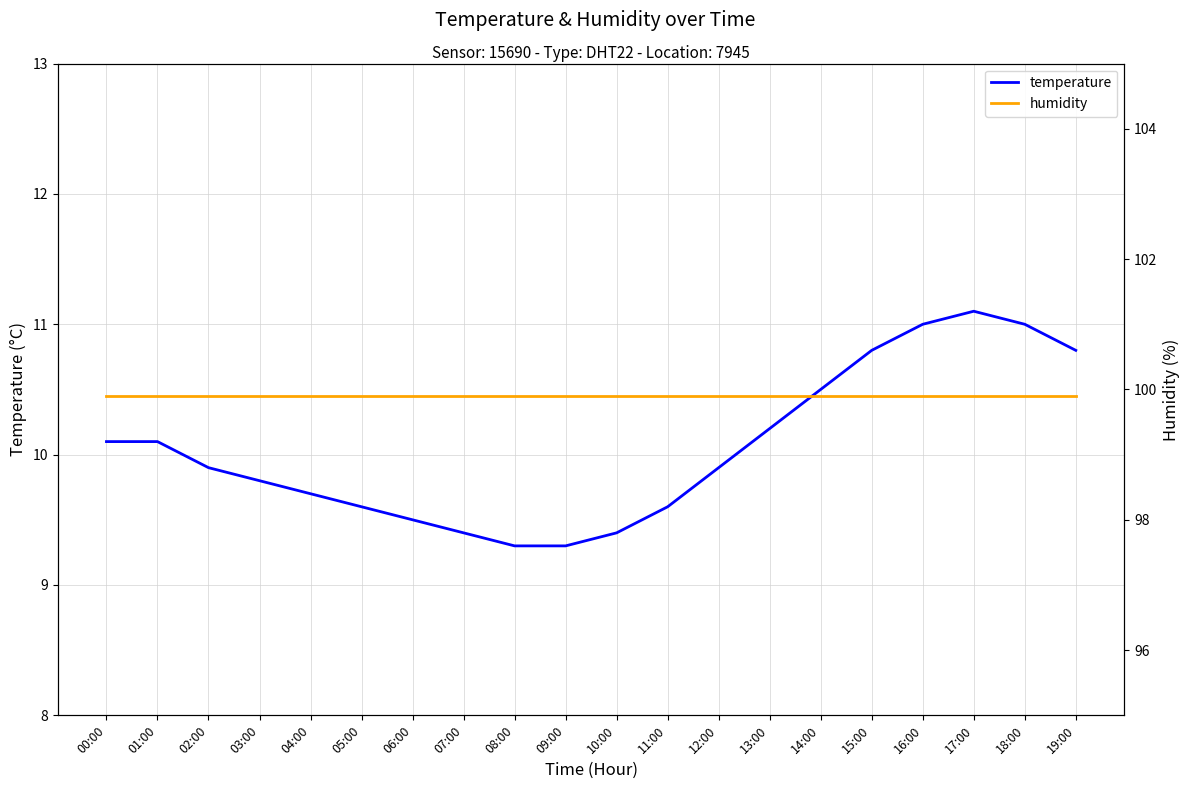

What is the approximate value of temperature at 06:00?

9.5